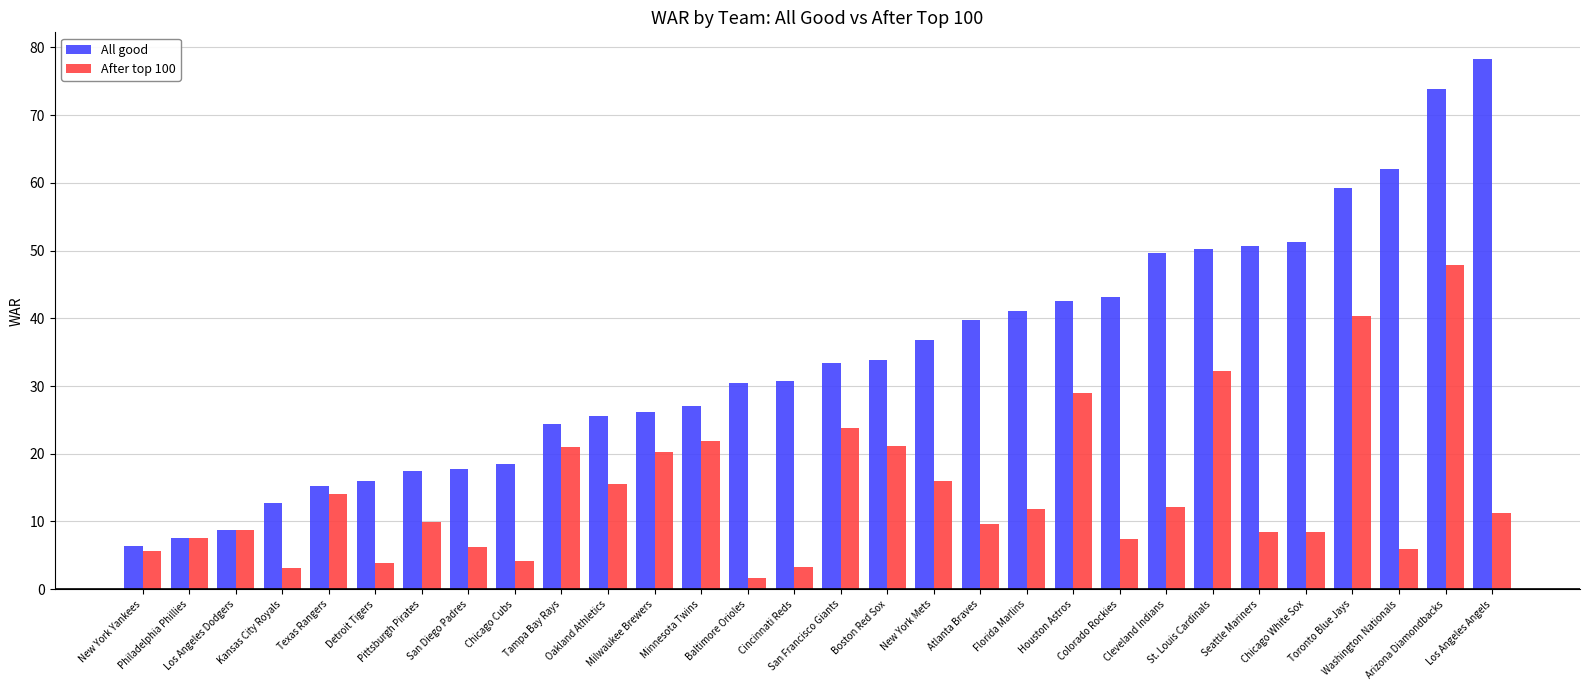

How many bars are there in total?

60